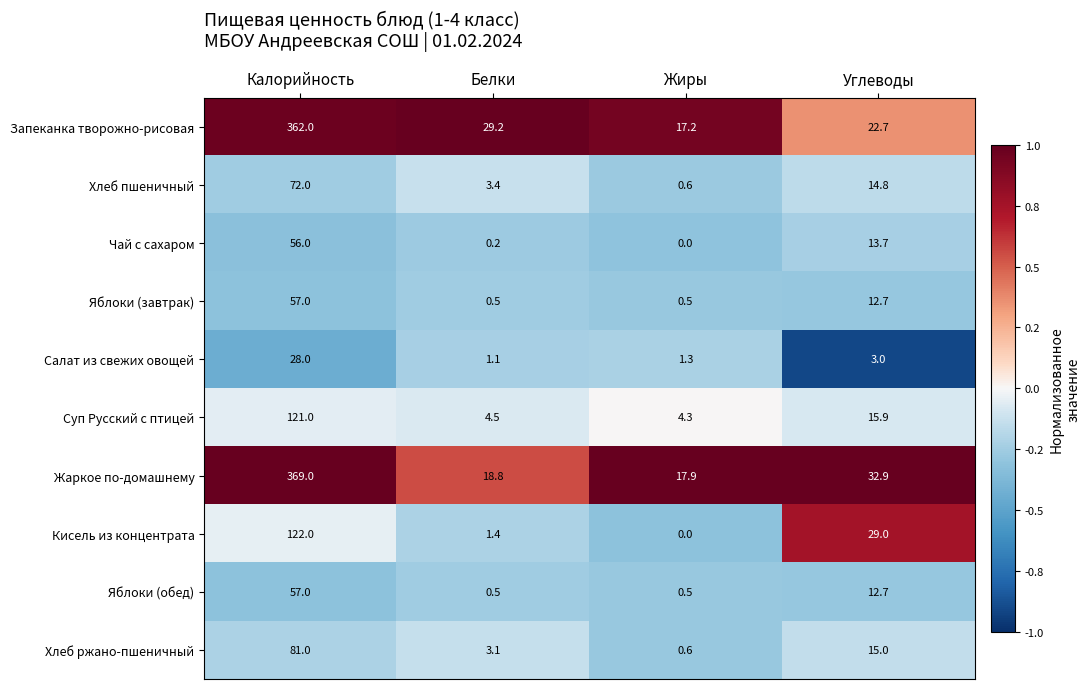

At which category is the sum across all series the highest?

Калорийность